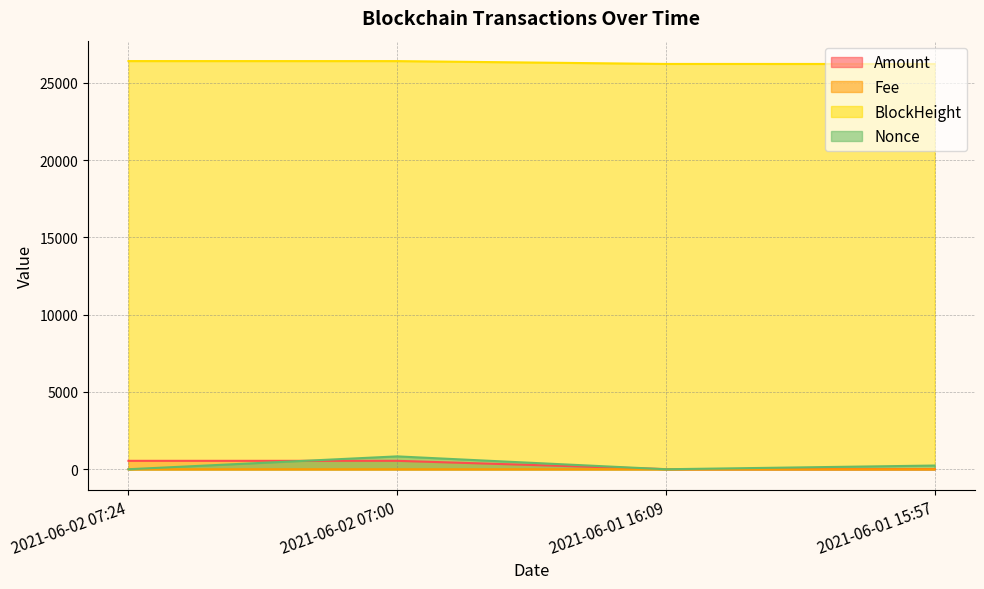

What is the difference between the highest and lowest values at 2021-06-01 16:09?

26229.0